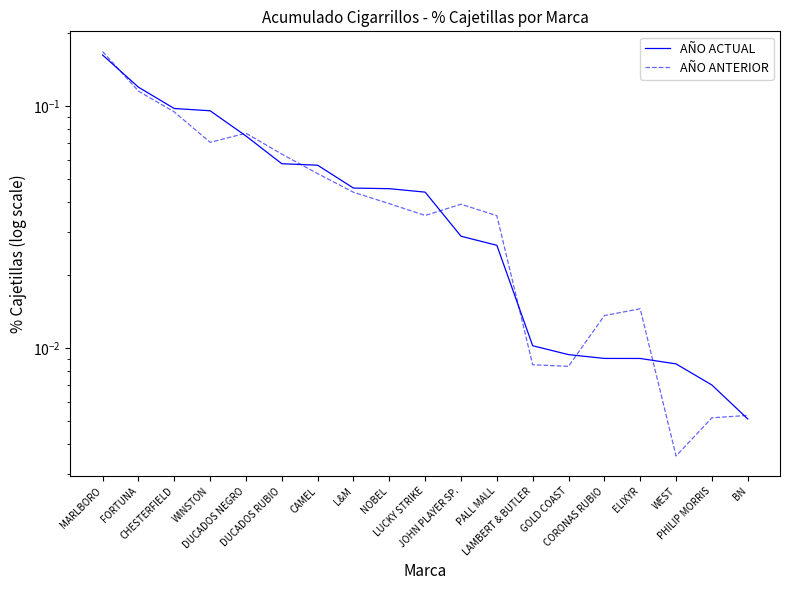

How many intersections are there between AÑO ACTUAL and AÑO ANTERIOR?

8